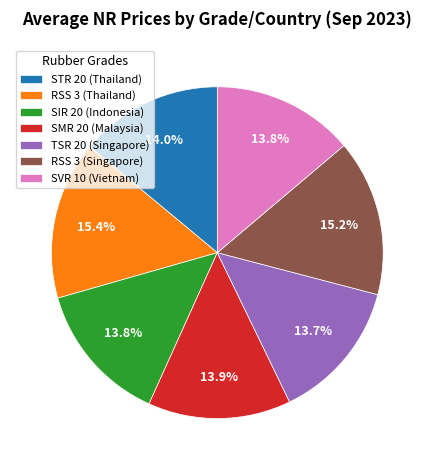

Combined, what portion of the pie is TSR 20 (Singapore) and SVR 10 (Vietnam)?

27.6%